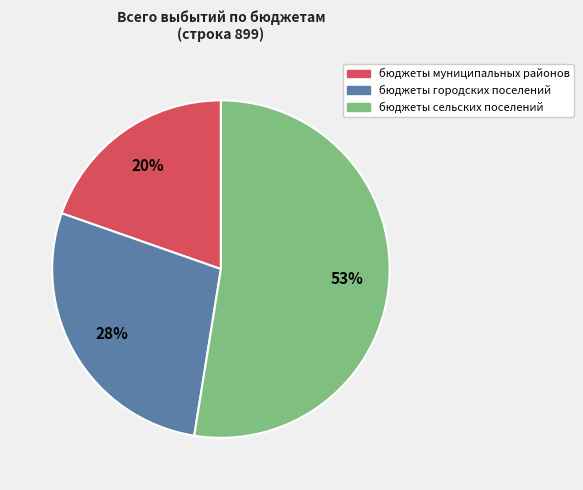

Rank the categories by value from lowest to highest.

бюджеты муниципальных районов, бюджеты городских поселений, бюджеты сельских поселений